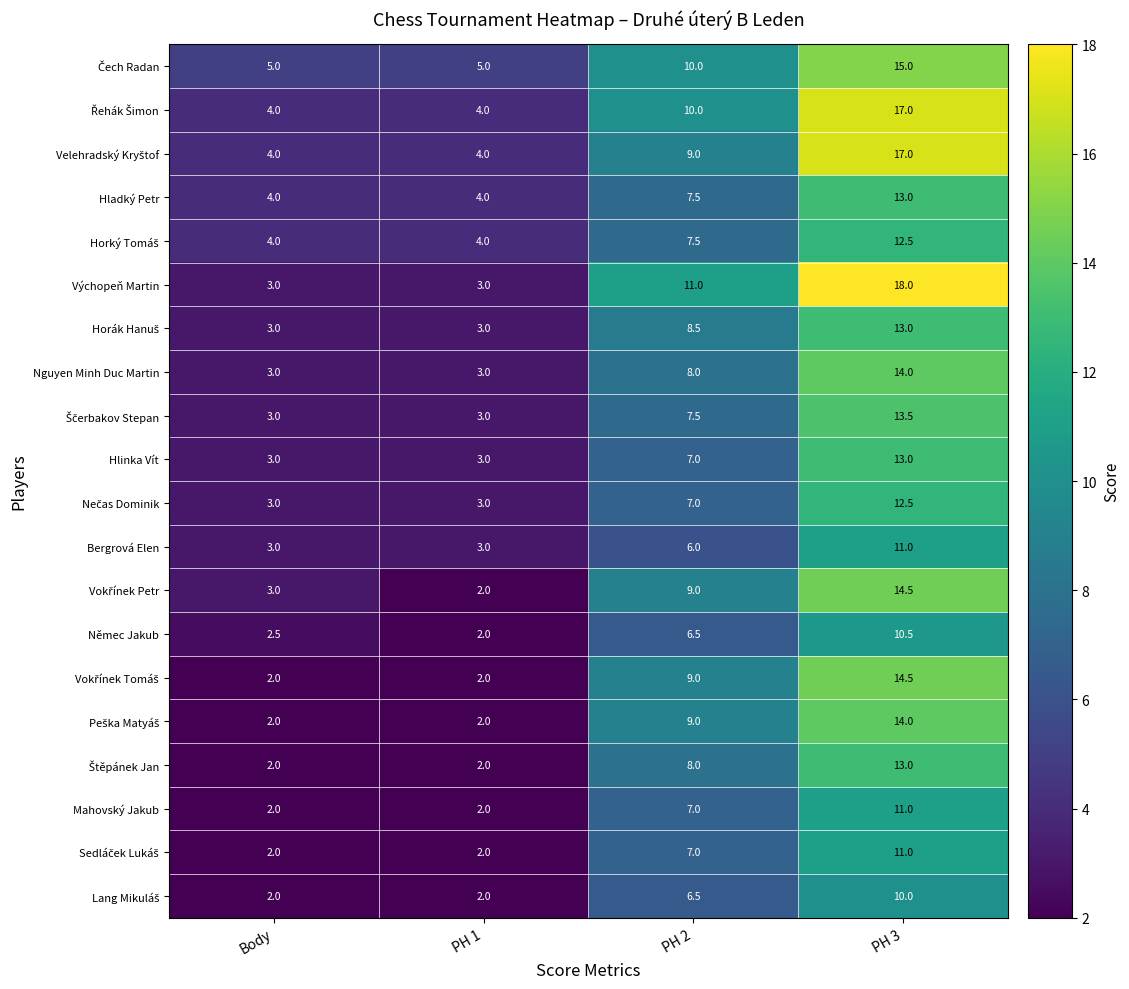

True or false: Bergrová Elen has a value of 3.0 at Body.

True